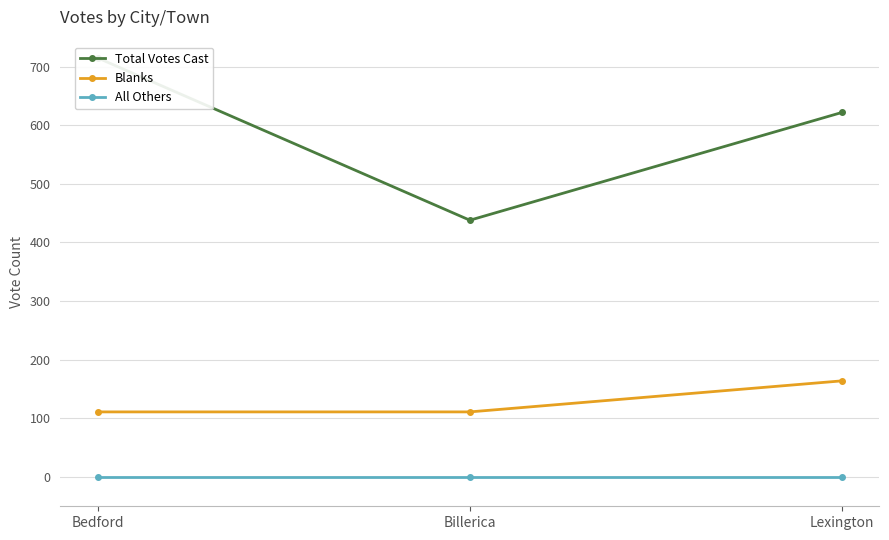

What position from the left is Lexington?

3